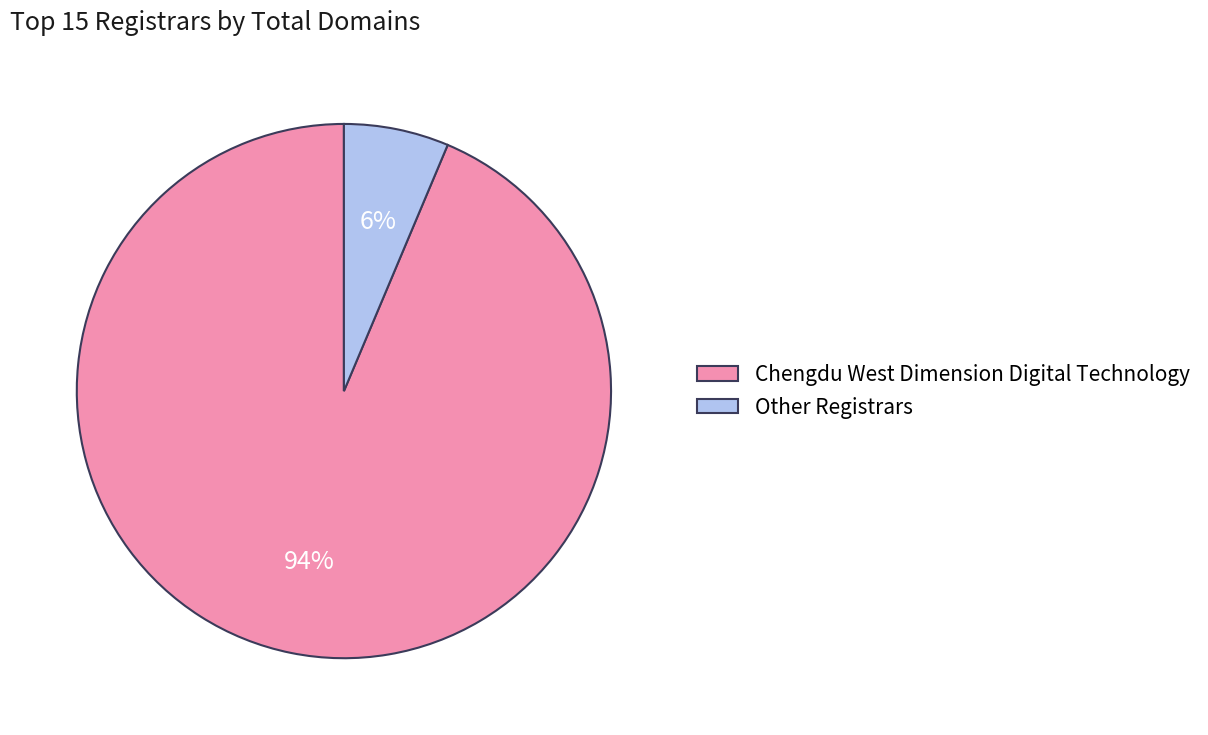

Which slice is the smallest?

Other Registrars